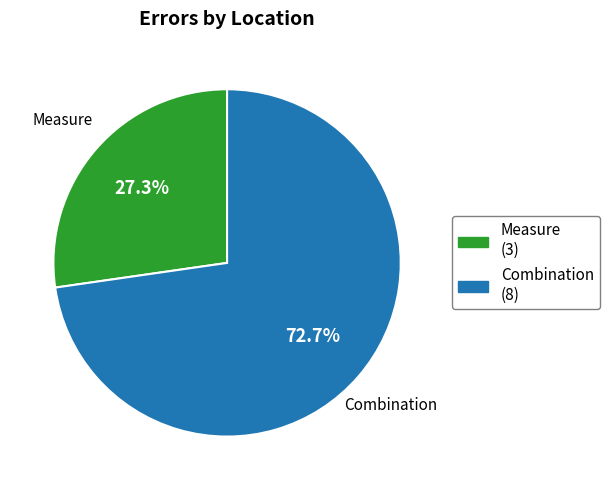

Which has a higher value, Measure or Combination?

Combination